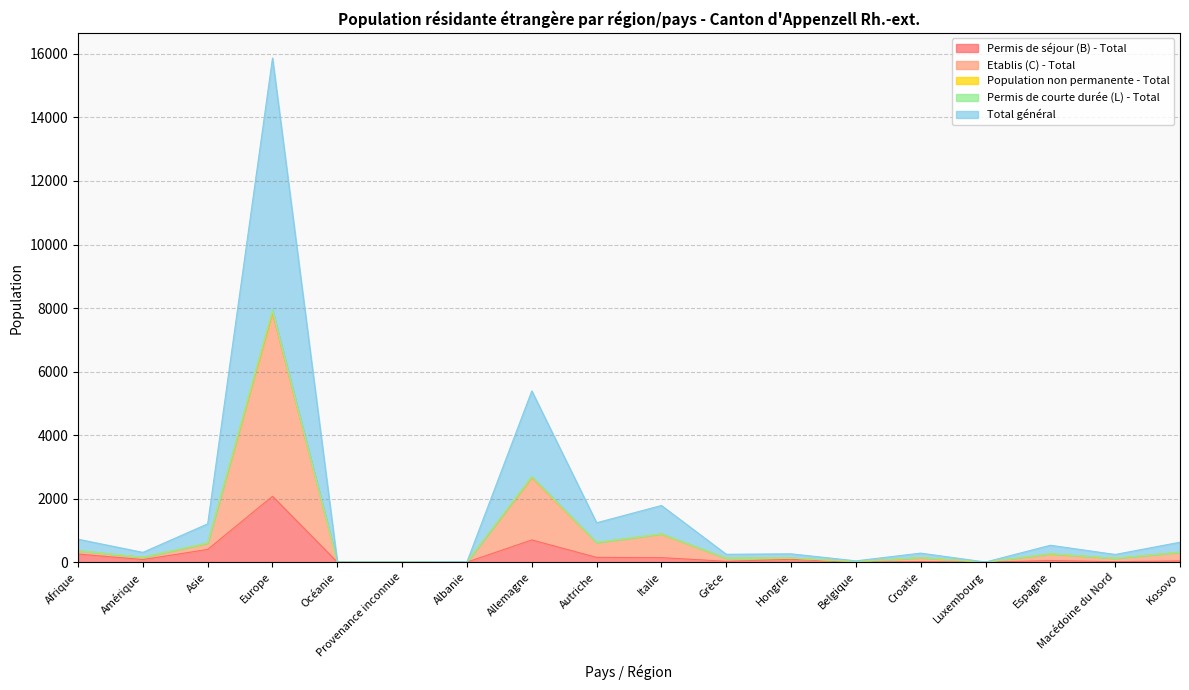

What is the label of the 17th point from the right?

Amérique